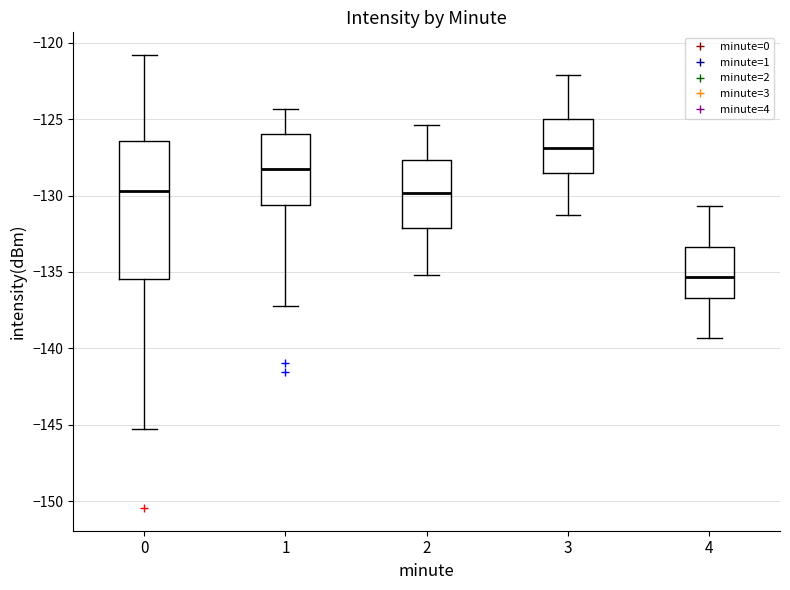

Reading left to right, transcribe this box plot: for each box, give where its median line is, the range the box spans, and where its two whiskers end, as read against the y-axis. The values are not printed on the chart, so give them approximately, as read against the axis.

0: median -129.5, box -135.5 to -126.5, whiskers -145.5 to -121.0
1: median -128.0, box -130.5 to -126.0, whiskers -137.0 to -124.5
2: median -130.0, box -132.0 to -127.5, whiskers -135.0 to -125.5
3: median -127.0, box -128.5 to -125.0, whiskers -131.5 to -122.0
4: median -135.5, box -136.5 to -133.5, whiskers -139.5 to -130.5